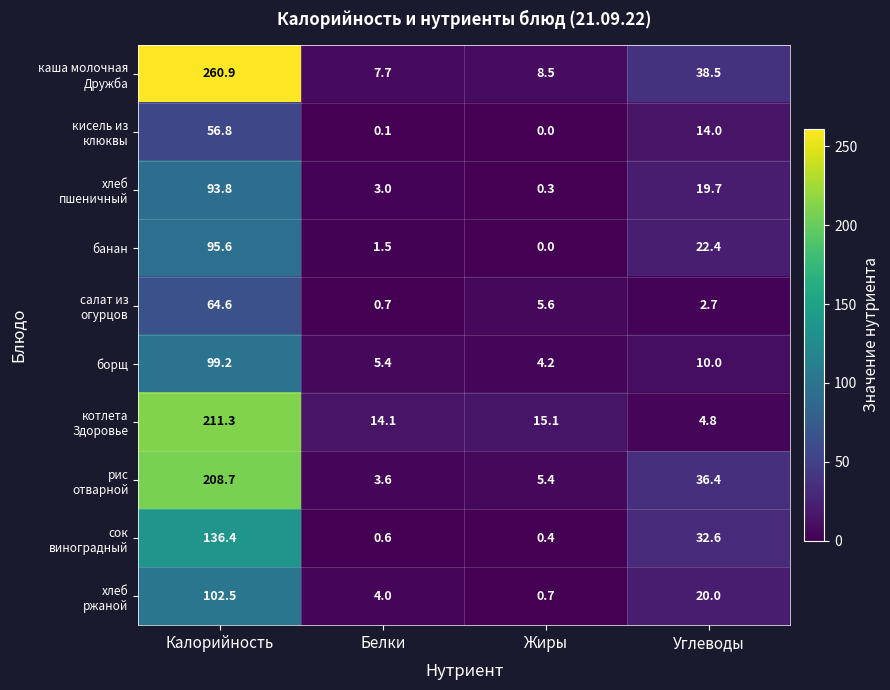

What is the spread (max minus min) of values at Калорийность?

204.1